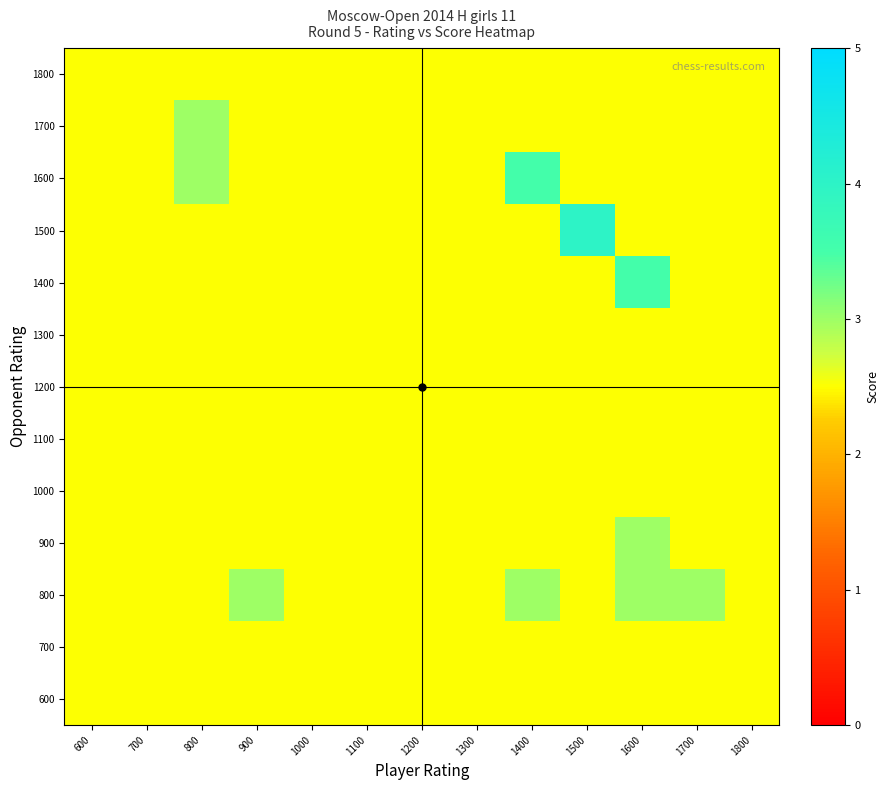

Reading right to left, extract all data points from this chart.

600: 1800=2.5	1700=2.5	1600=2.5	1500=2.5	1400=2.5	1300=2.5	1200=2.5	1100=2.5	1000=2.5	900=2.5	800=2.5	700=2.5	600=2.5
700: 1800=2.5	1700=2.5	1600=2.5	1500=2.5	1400=2.5	1300=2.5	1200=2.5	1100=2.5	1000=2.5	900=2.5	800=2.5	700=2.5	600=2.5
800: 1800=2.5	1700=3.0	1600=3.0	1500=2.5	1400=3.0	1300=2.5	1200=2.5	1100=2.5	1000=2.5	900=3.0	800=2.5	700=2.5	600=2.5
900: 1800=2.5	1700=2.5	1600=3.0	1500=2.5	1400=2.5	1300=2.5	1200=2.5	1100=2.5	1000=2.5	900=2.5	800=2.5	700=2.5	600=2.5
1000: 1800=2.5	1700=2.5	1600=2.5	1500=2.5	1400=2.5	1300=2.5	1200=2.5	1100=2.5	1000=2.5	900=2.5	800=2.5	700=2.5	600=2.5
1100: 1800=2.5	1700=2.5	1600=2.5	1500=2.5	1400=2.5	1300=2.5	1200=2.5	1100=2.5	1000=2.5	900=2.5	800=2.5	700=2.5	600=2.5
1200: 1800=2.5	1700=2.5	1600=2.5	1500=2.5	1400=2.5	1300=2.5	1200=2.5	1100=2.5	1000=2.5	900=2.5	800=2.5	700=2.5	600=2.5
1300: 1800=2.5	1700=2.5	1600=2.5	1500=2.5	1400=2.5	1300=2.5	1200=2.5	1100=2.5	1000=2.5	900=2.5	800=2.5	700=2.5	600=2.5
1400: 1800=2.5	1700=2.5	1600=3.5	1500=2.5	1400=2.5	1300=2.5	1200=2.5	1100=2.5	1000=2.5	900=2.5	800=2.5	700=2.5	600=2.5
1500: 1800=2.5	1700=2.5	1600=2.5	1500=4.0	1400=2.5	1300=2.5	1200=2.5	1100=2.5	1000=2.5	900=2.5	800=2.5	700=2.5	600=2.5
1600: 1800=2.5	1700=2.5	1600=2.5	1500=2.5	1400=3.5	1300=2.5	1200=2.5	1100=2.5	1000=2.5	900=2.5	800=3.0	700=2.5	600=2.5
1700: 1800=2.5	1700=2.5	1600=2.5	1500=2.5	1400=2.5	1300=2.5	1200=2.5	1100=2.5	1000=2.5	900=2.5	800=3.0	700=2.5	600=2.5
1800: 1800=2.5	1700=2.5	1600=2.5	1500=2.5	1400=2.5	1300=2.5	1200=2.5	1100=2.5	1000=2.5	900=2.5	800=2.5	700=2.5	600=2.5